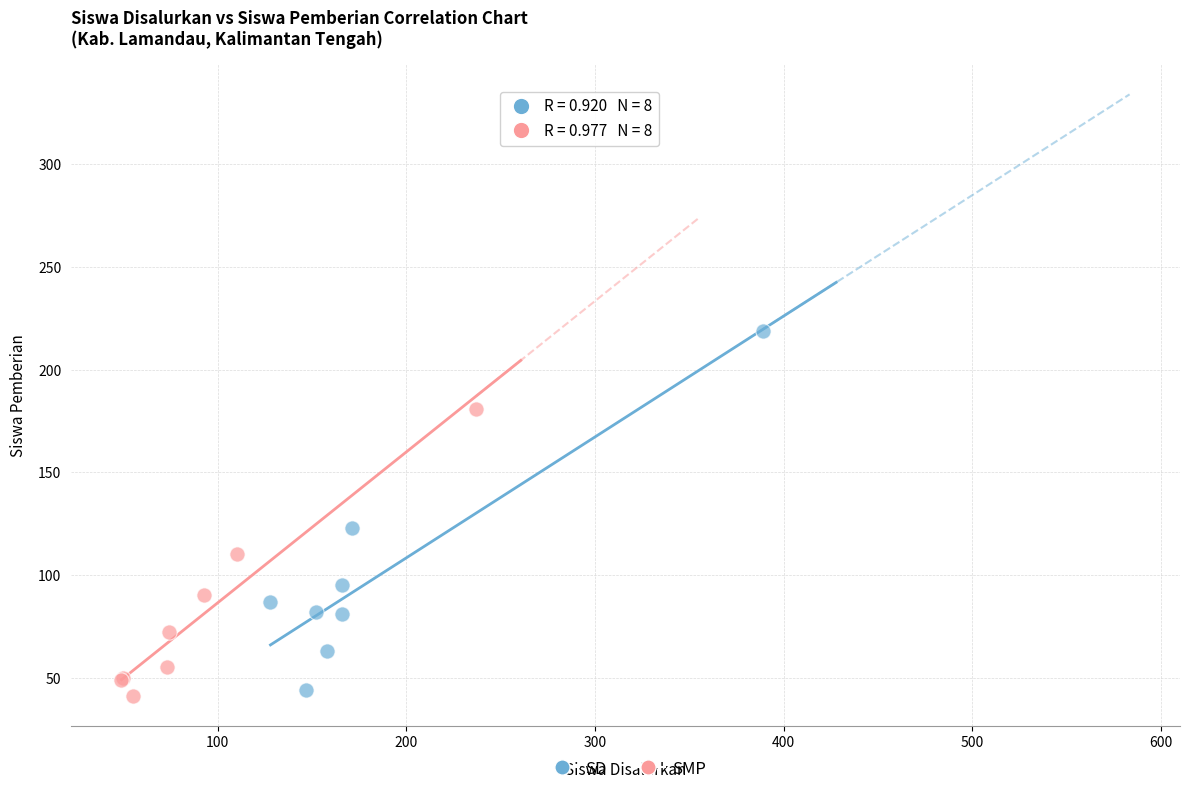

Which series contains the highest Y value?

SD